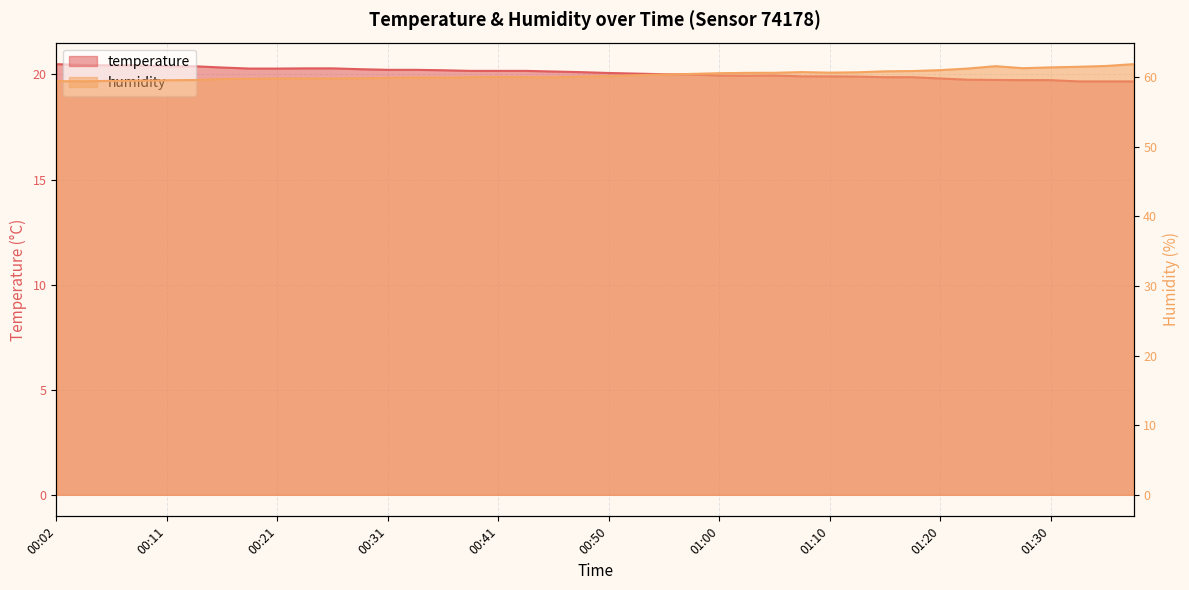

Reading left to right, transcribe all the data shown in this chart.

temperature: 00:02=20.5	00:04=20.4	00:07=20.4	00:09=20.4	00:11=20.4	00:14=20.4	00:16=20.3	00:19=20.3	00:21=20.3	00:24=20.3	00:26=20.3	00:28=20.2	00:31=20.2	00:33=20.2	00:36=20.2	00:38=20.2	00:41=20.2	00:43=20.2	00:45=20.1	00:48=20.1	00:50=20.1	00:53=20.0	00:55=20.0	00:58=20.0	01:00=19.9	01:02=19.9	01:05=19.9	01:07=19.9	01:10=19.9	01:12=19.9	01:15=19.9	01:17=19.9	01:20=19.8	01:22=19.8	01:25=19.7	01:28=19.7	01:30=19.7	01:33=19.7	01:35=19.7	01:38=19.7
humidity: 00:02=59.4	00:04=59.4	00:07=59.4	00:09=59.5	00:11=59.5	00:14=59.5	00:16=59.7	00:19=59.7	00:21=59.8	00:24=59.8	00:26=59.8	00:28=59.8	00:31=59.9	00:33=59.9	00:36=59.9	00:38=60.0	00:41=60.0	00:43=60.0	00:45=59.9	00:48=60.0	00:50=60.1	00:53=60.2	00:55=60.3	00:58=60.4	01:00=60.5	01:02=60.6	01:05=60.6	01:07=60.7	01:10=60.6	01:12=60.7	01:15=60.8	01:17=60.8	01:20=61.0	01:22=61.2	01:25=61.5	01:28=61.2	01:30=61.4	01:33=61.5	01:35=61.6	01:38=61.8